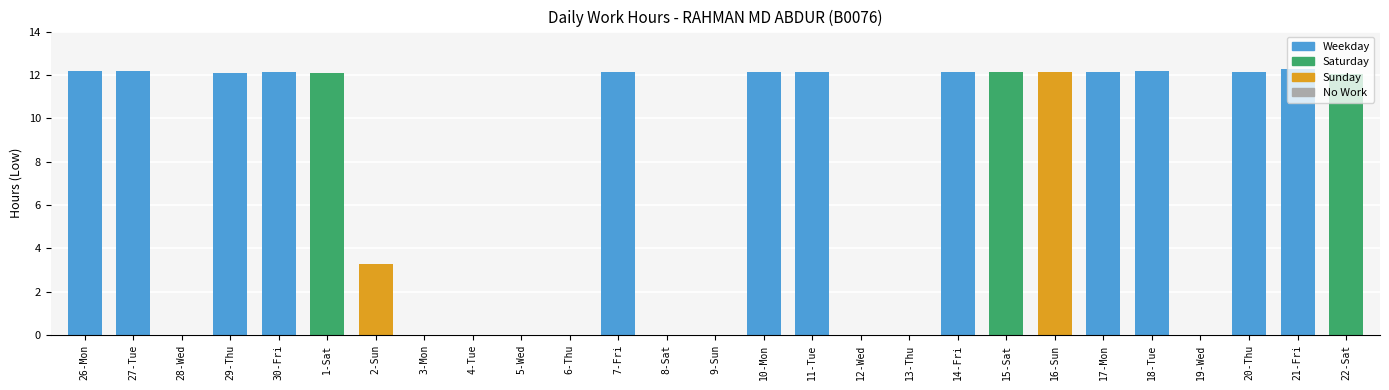

What is the sum of all values?

197.4